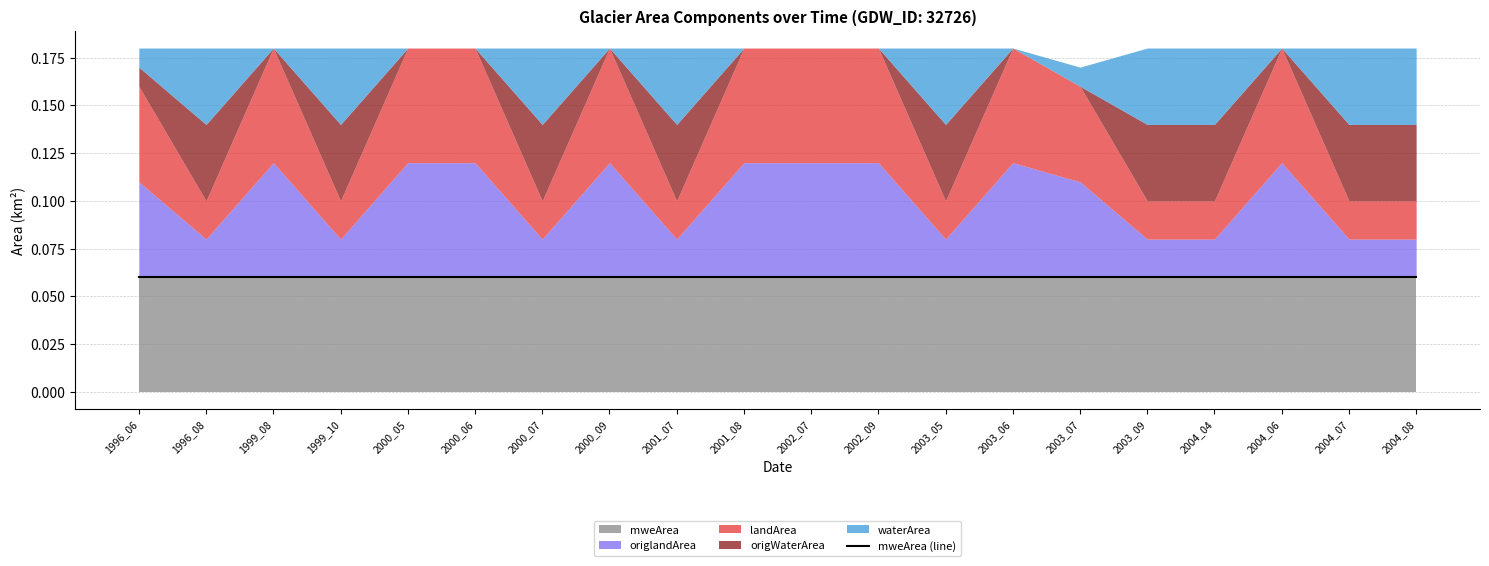

At which label does landArea reach its minimum?

1996_08